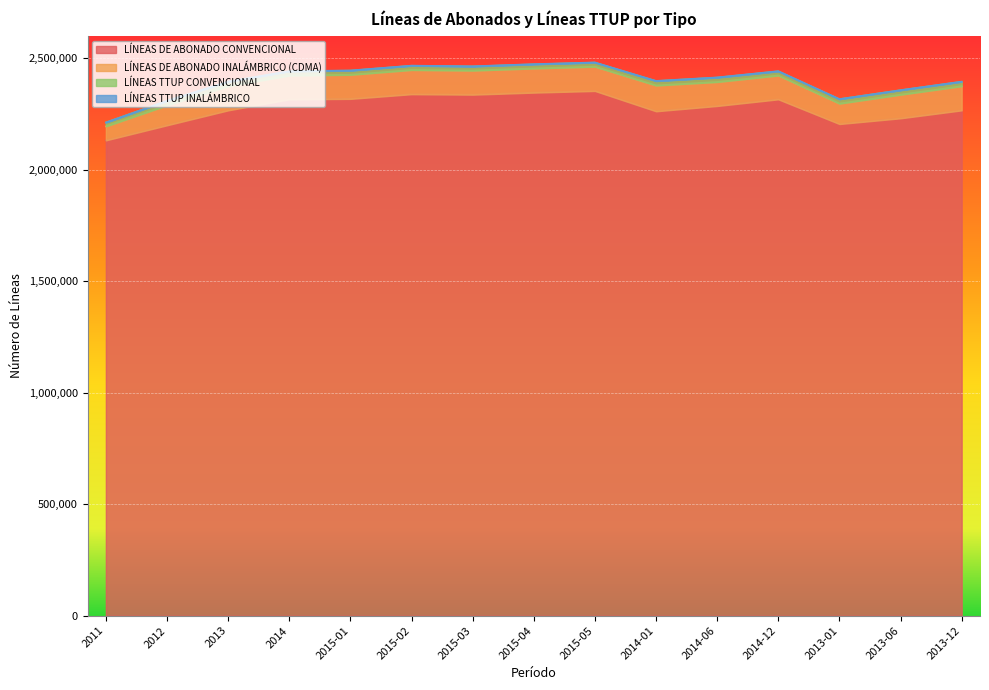

Between 2013 and 2015-01, which series saw the biggest shift?

LÍNEAS DE ABONADO CONVENCIONAL